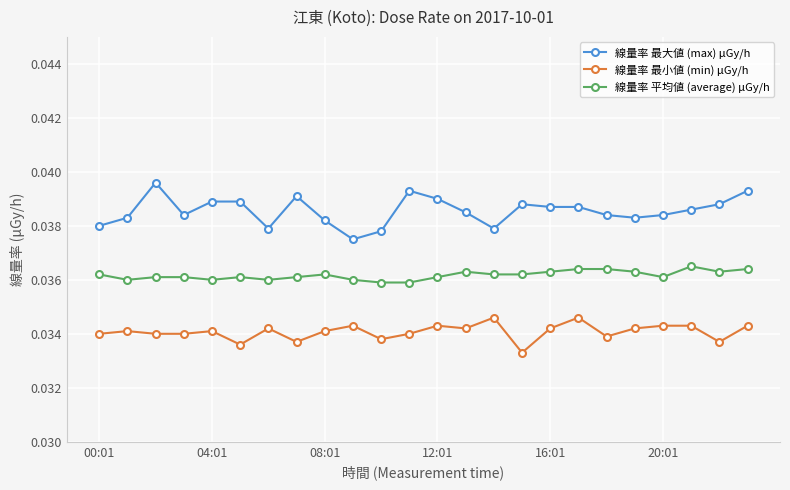

Which series has the largest total across all categories?

線量率 最大値 (max) μGy/h